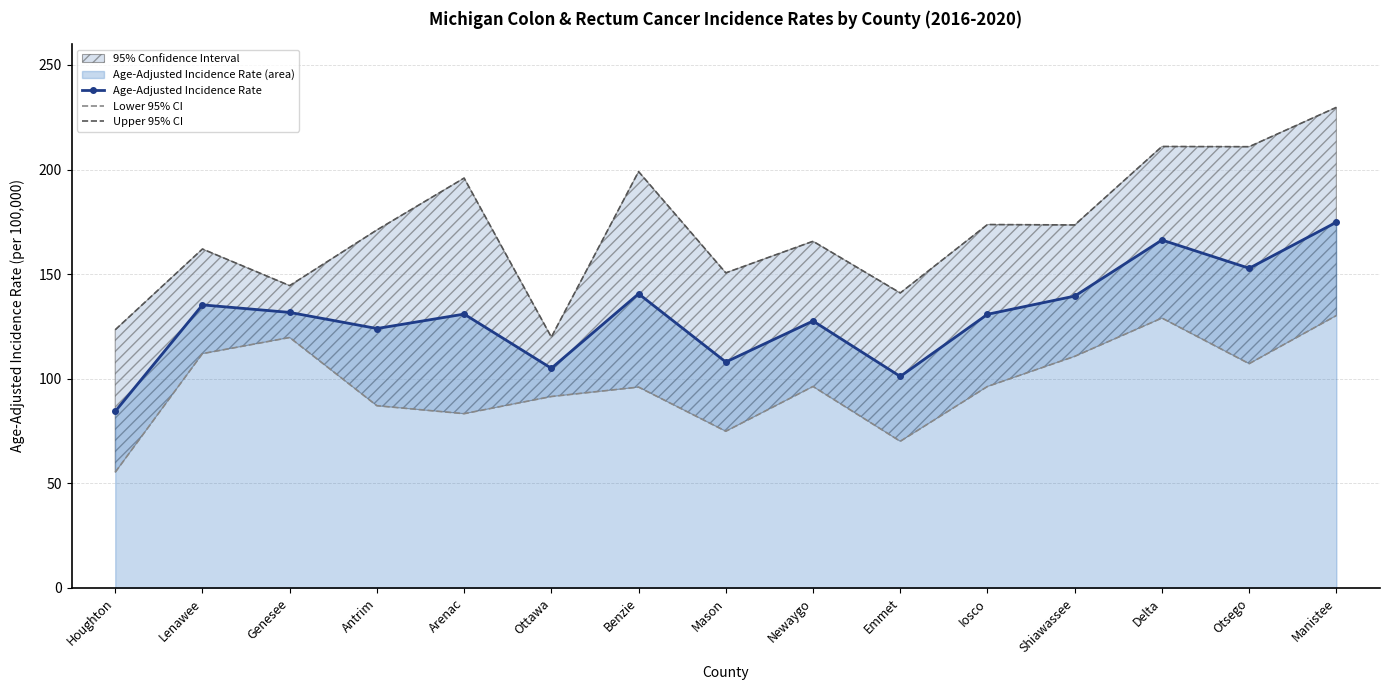

True or false: Age-Adjusted Incidence Rate and Upper 95% CI intersect in this chart.

False